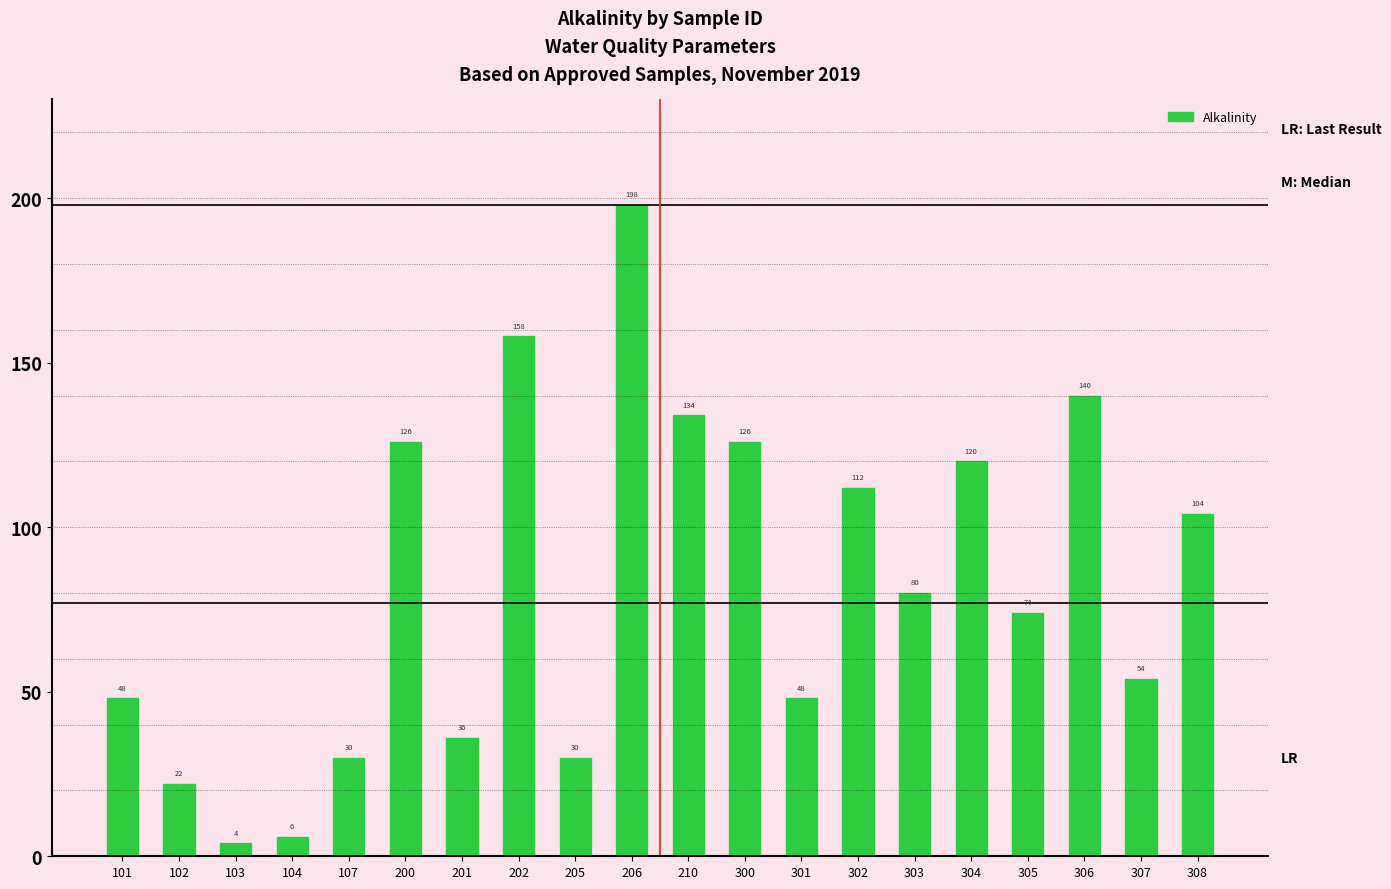

Reading left to right, transcribe all the data shown in this chart.

101=48	102=22	103=4	104=6	107=30	200=126	201=36	202=158	205=30	206=198	210=134	300=126	301=48	302=112	303=80	304=120	305=74	306=140	307=54	308=104